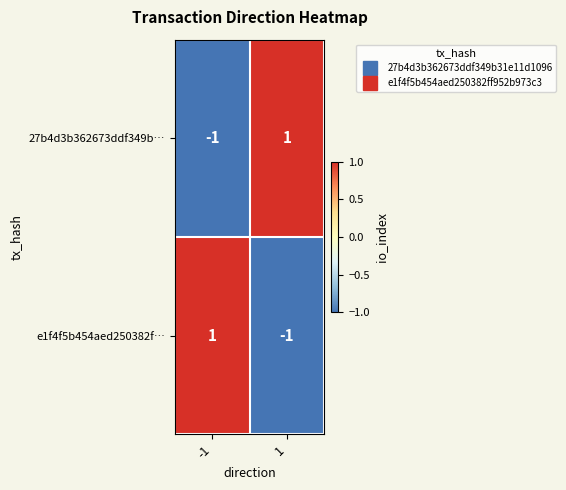

Rank the categories by 27b4d3b362673ddf349b… value from highest to lowest.

1, -1